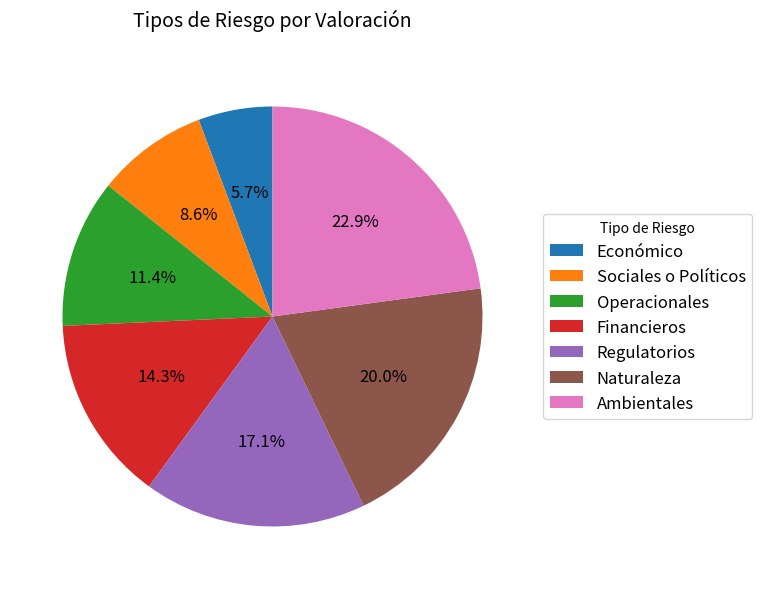

Count the number of slices in the pie.

7